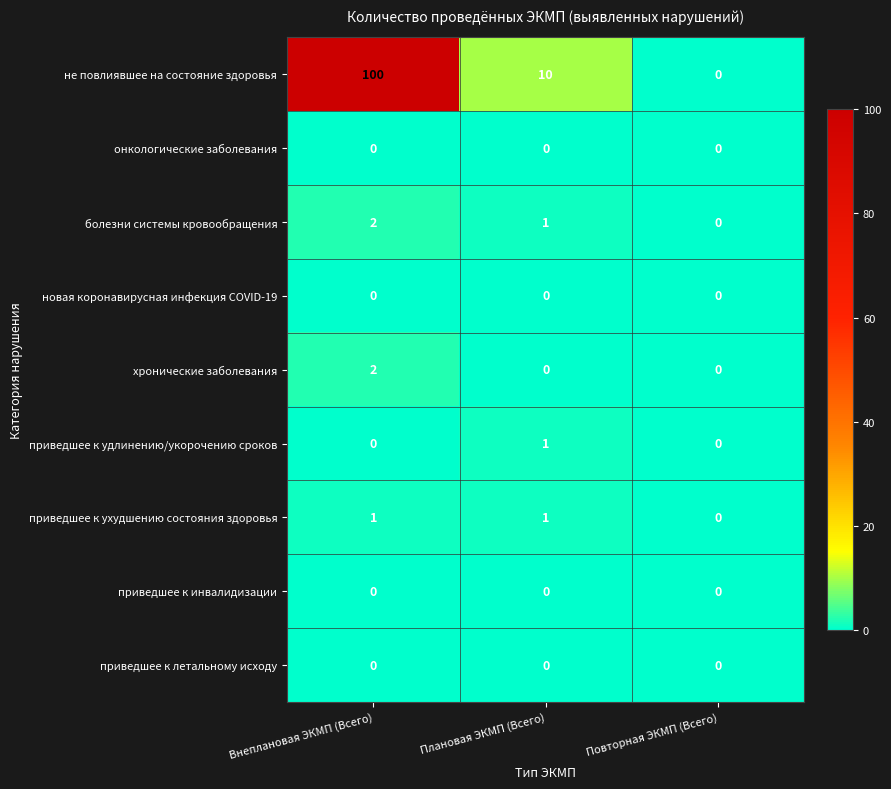

Reading left to right, transcribe all the data shown in this chart.

не повлиявшее на состояние здоровья: Внеплановая ЭКМП (Всего)=100	Плановая ЭКМП (Всего)=10	Повторная ЭКМП (Всего)=0
онкологические заболевания: Внеплановая ЭКМП (Всего)=0	Плановая ЭКМП (Всего)=0	Повторная ЭКМП (Всего)=0
болезни системы кровообращения: Внеплановая ЭКМП (Всего)=2	Плановая ЭКМП (Всего)=1	Повторная ЭКМП (Всего)=0
новая коронавирусная инфекция COVID-19: Внеплановая ЭКМП (Всего)=0	Плановая ЭКМП (Всего)=0	Повторная ЭКМП (Всего)=0
хронические заболевания: Внеплановая ЭКМП (Всего)=2	Плановая ЭКМП (Всего)=0	Повторная ЭКМП (Всего)=0
приведшее к удлинению/укорочению сроков: Внеплановая ЭКМП (Всего)=0	Плановая ЭКМП (Всего)=1	Повторная ЭКМП (Всего)=0
приведшее к ухудшению состояния здоровья: Внеплановая ЭКМП (Всего)=1	Плановая ЭКМП (Всего)=1	Повторная ЭКМП (Всего)=0
приведшее к инвалидизации: Внеплановая ЭКМП (Всего)=0	Плановая ЭКМП (Всего)=0	Повторная ЭКМП (Всего)=0
приведшее к летальному исходу: Внеплановая ЭКМП (Всего)=0	Плановая ЭКМП (Всего)=0	Повторная ЭКМП (Всего)=0